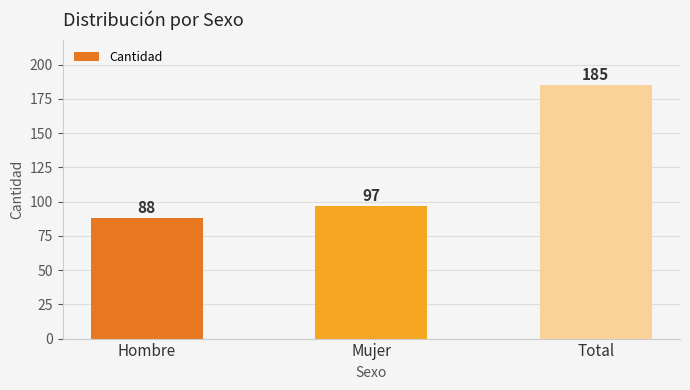

Where is the data nearest to the value 136?

Mujer